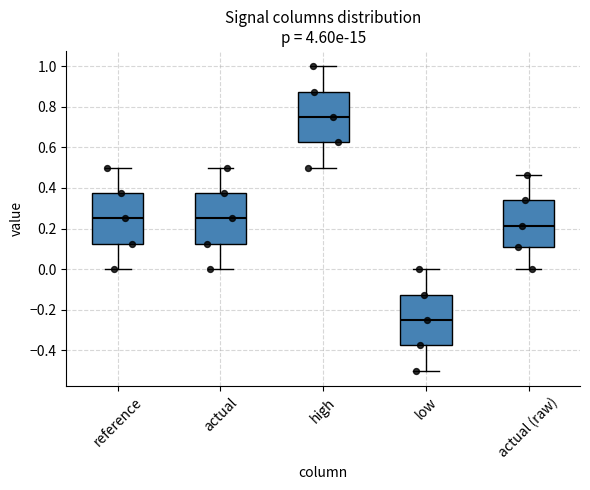

Which box has the highest median line?

high